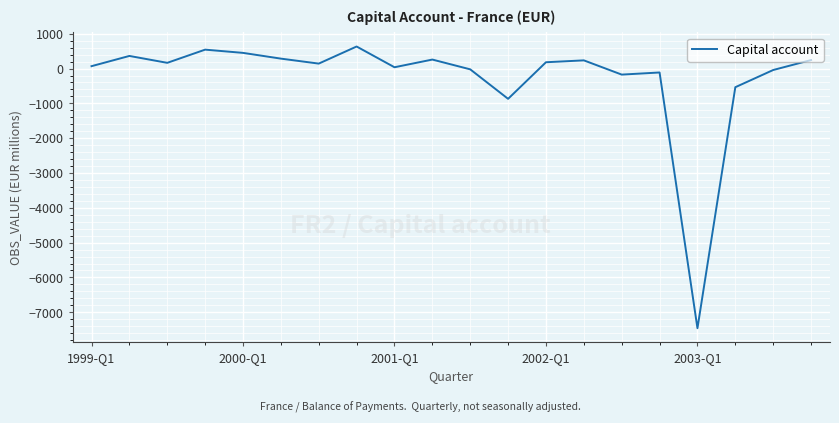

What is the smallest value displayed?

-7459